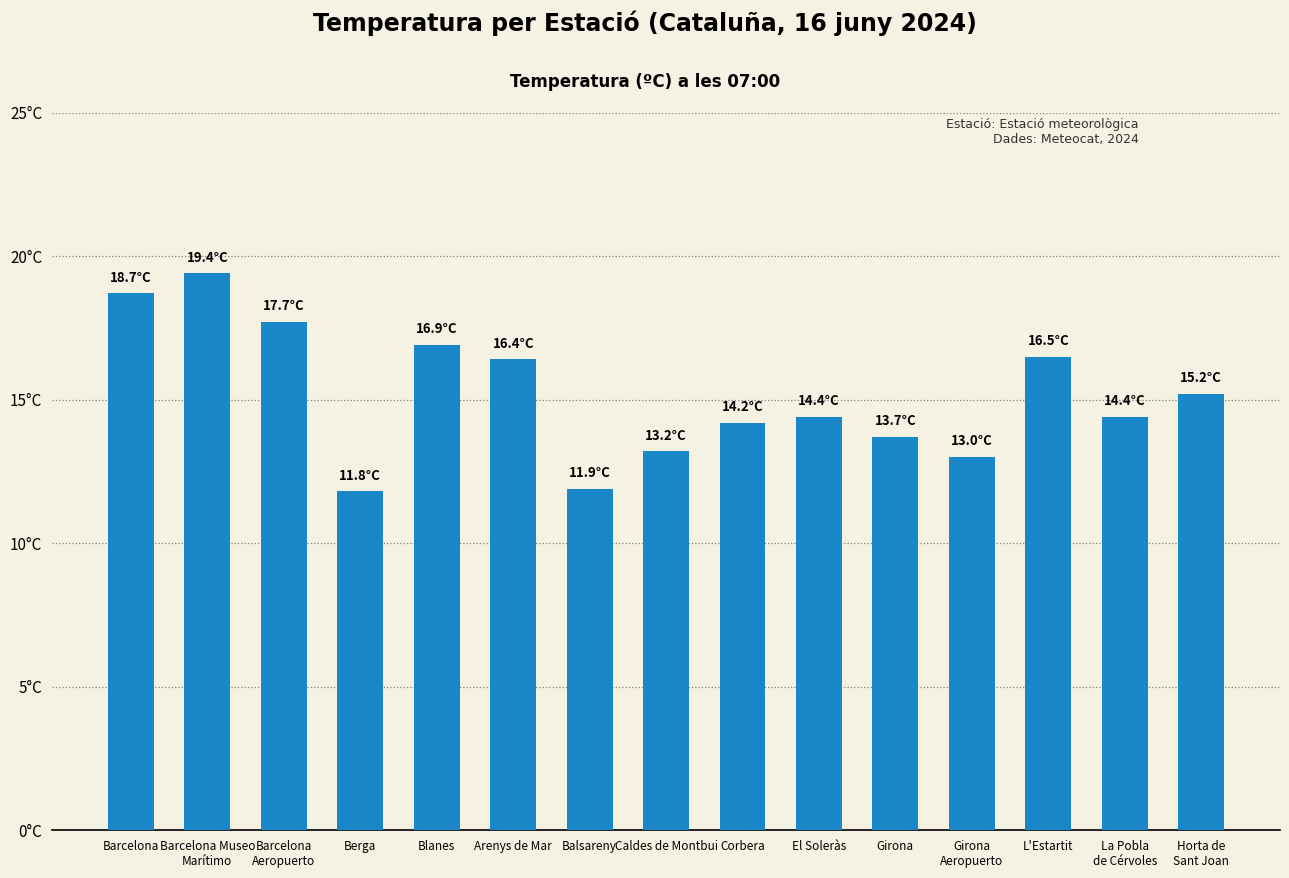

Are the bars horizontal?

No